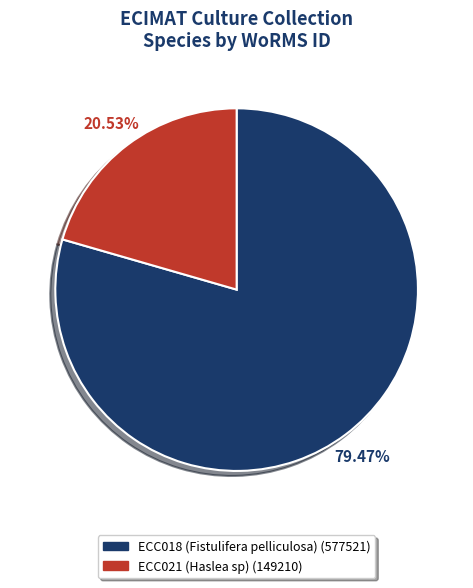

To the nearest percent, what is the difference between the largest and smallest slice percentages?

59%